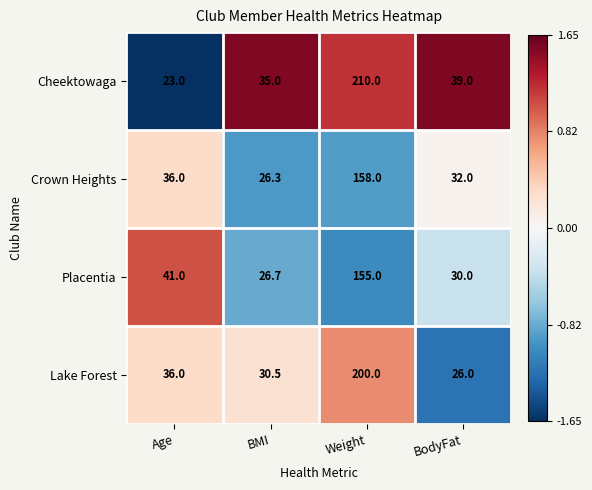

Count the number of categories in the chart.

4